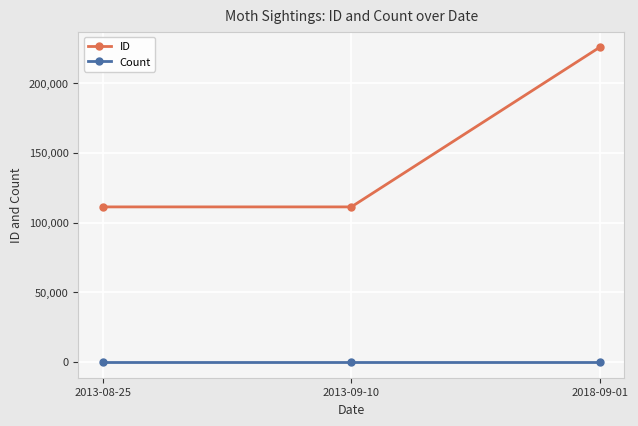

List the series in order of their overall mean, lowest first.

Count, ID